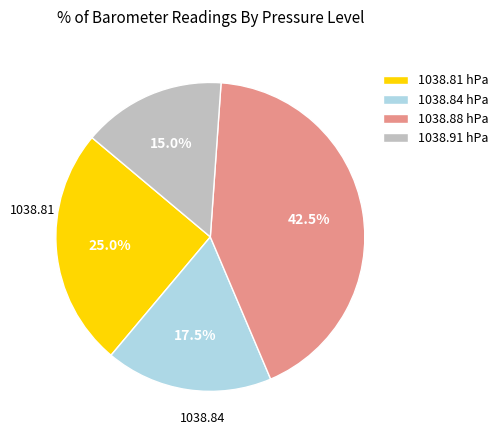

Which has a higher value, 1038.84 or 1038.91?

1038.84